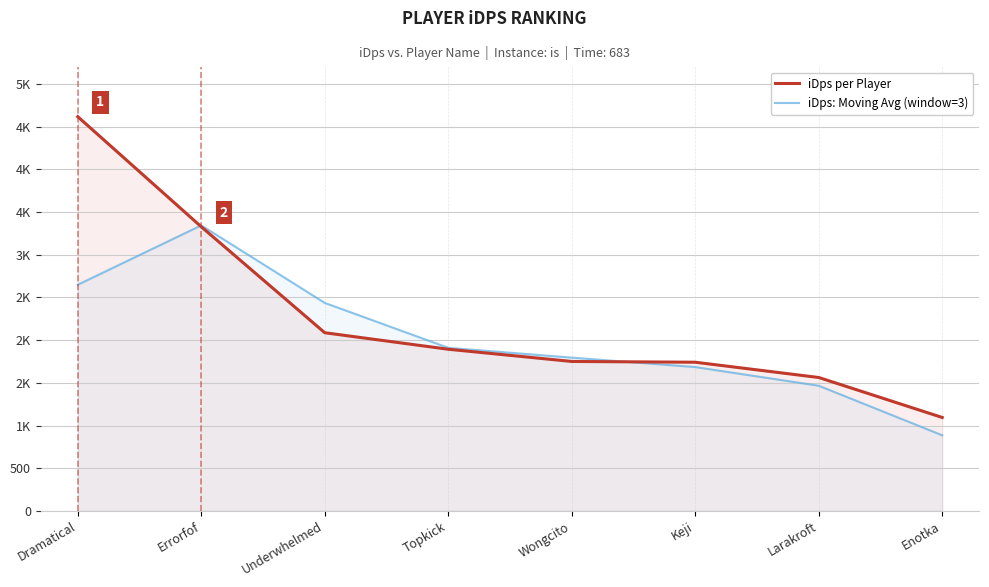

After their last crossing, which series has the higher values: iDps per Player or iDps: Moving Avg (window=3)?

iDps per Player